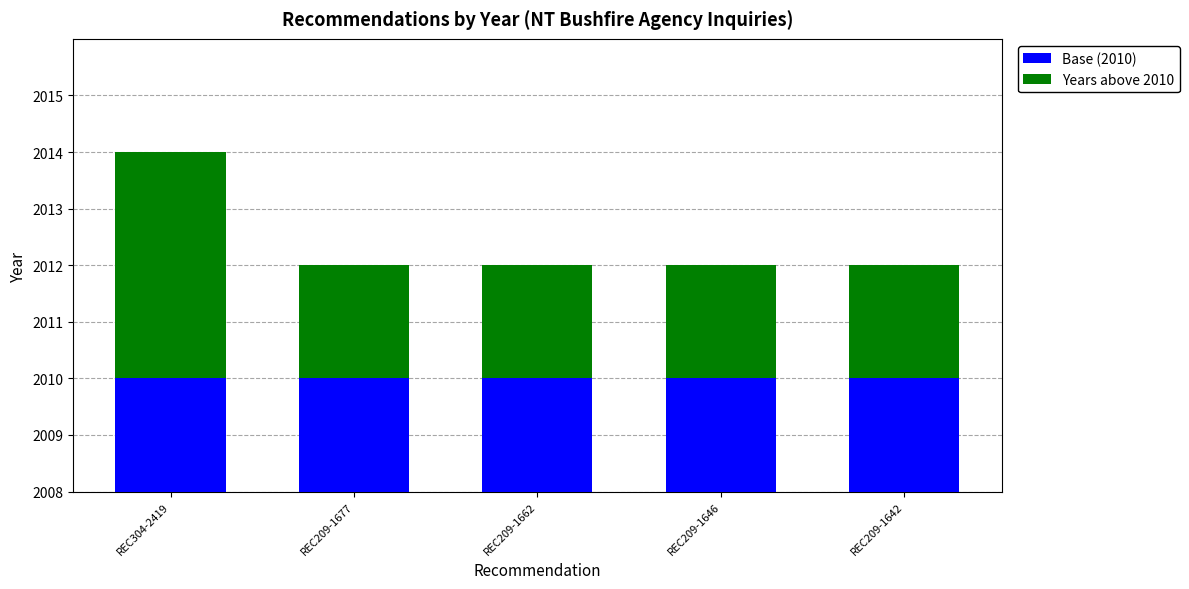

How many groups of bars are there?

5